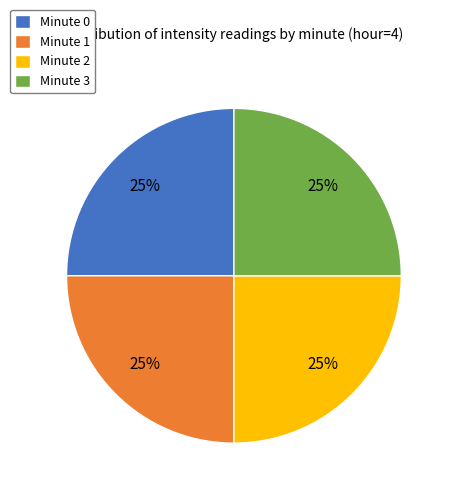

What is the ratio of the value at Minute 3 to the value at Minute 1?

1.0